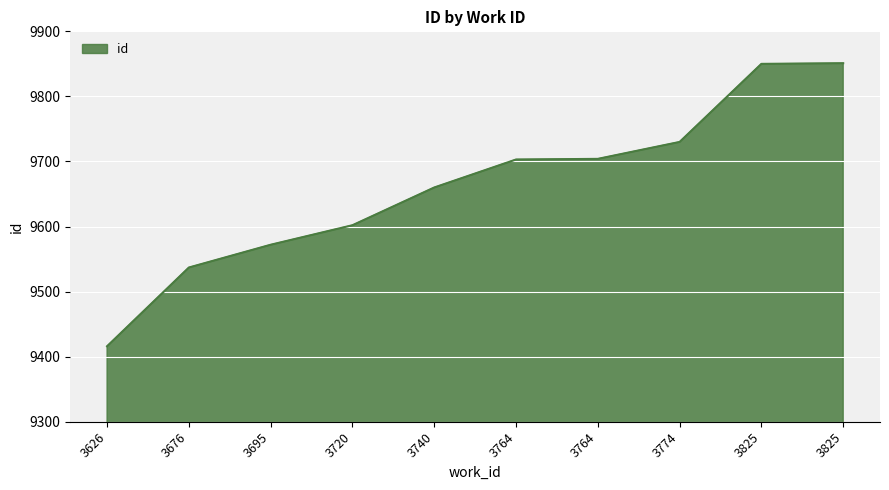

Approximately how many times larger is the value at 3740 compared to 3626?

1.0